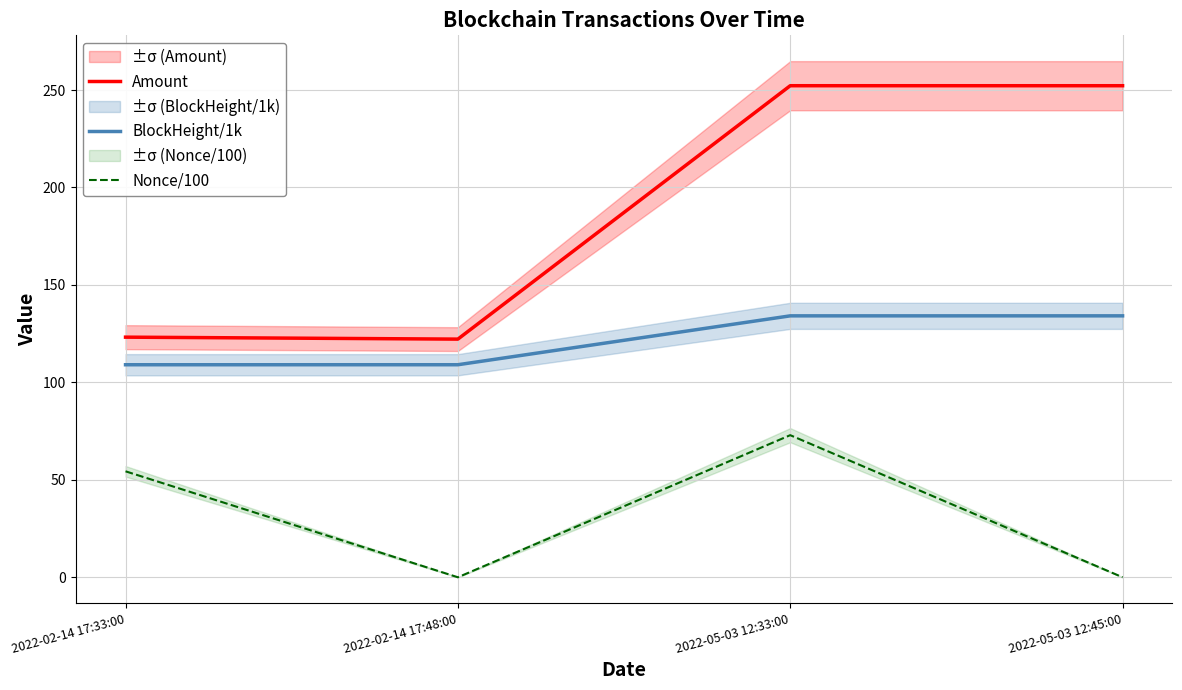

True or false: Amount and BlockHeight/1k cross at least once.

False